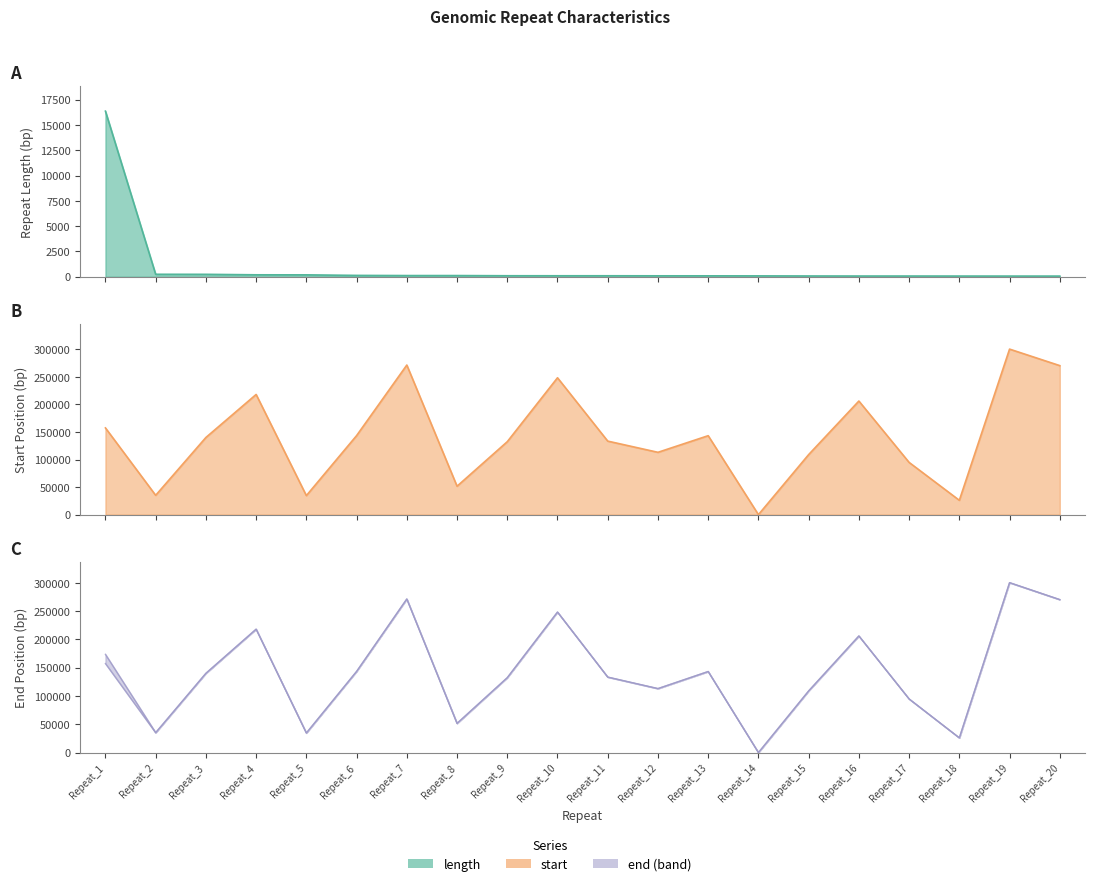

Reading right to left, list all the values displayed in this chart.

length: Repeat_20=59	Repeat_19=60	Repeat_18=62	Repeat_17=65	Repeat_16=65	Repeat_15=70	Repeat_14=80	Repeat_13=85	Repeat_12=86	Repeat_11=91	Repeat_10=91	Repeat_9=93	Repeat_8=111	Repeat_7=111	Repeat_6=127	Repeat_5=181	Repeat_4=186	Repeat_3=233	Repeat_2=237	Repeat_1=16366
start: Repeat_20=270337	Repeat_19=300291	Repeat_18=26018	Repeat_17=94761	Repeat_16=206091	Repeat_15=108928	Repeat_14=1	Repeat_13=143234	Repeat_12=113076	Repeat_11=133390	Repeat_10=248295	Repeat_9=132337	Repeat_8=51569	Repeat_7=271386	Repeat_6=143359	Repeat_5=34524	Repeat_4=218022	Repeat_3=139988	Repeat_2=35083	Repeat_1=157324
end: Repeat_20=270395	Repeat_19=300350	Repeat_18=26079	Repeat_17=94825	Repeat_16=206155	Repeat_15=108997	Repeat_14=80	Repeat_13=143318	Repeat_12=113161	Repeat_11=133480	Repeat_10=248385	Repeat_9=132429	Repeat_8=51679	Repeat_7=271496	Repeat_6=143485	Repeat_5=34704	Repeat_4=218207	Repeat_3=140220	Repeat_2=35319	Repeat_1=173689